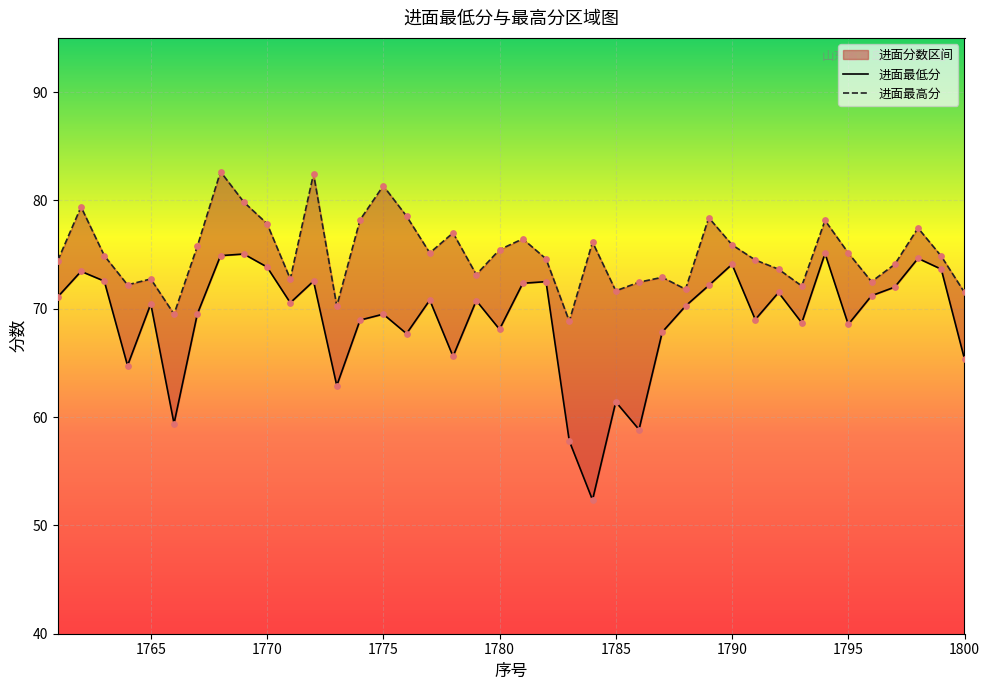

Is the value of 进面最高分 at 1771 greater than the value of 进面最低分 at 1762?

No